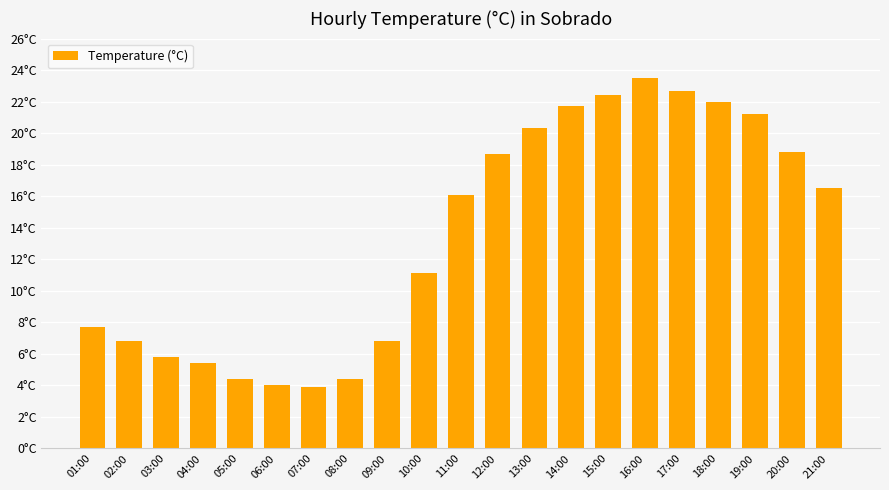

Rank the categories by value from highest to lowest.

16:00, 17:00, 15:00, 18:00, 14:00, 19:00, 13:00, 20:00, 12:00, 21:00, 11:00, 10:00, 01:00, 02:00, 09:00, 03:00, 04:00, 05:00, 08:00, 06:00, 07:00